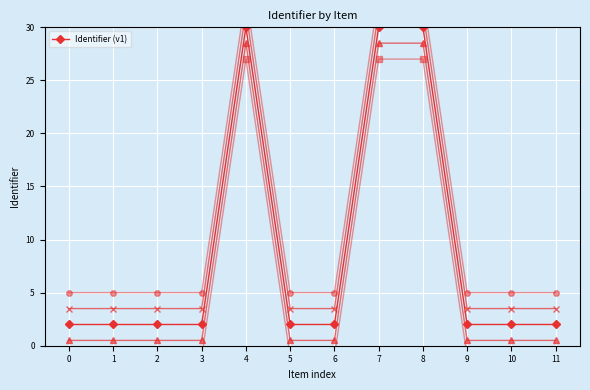

List the labels in order of value, largest first.

8, 7, 4, 11, 10, 9, 6, 5, 3, 2, 1, 0